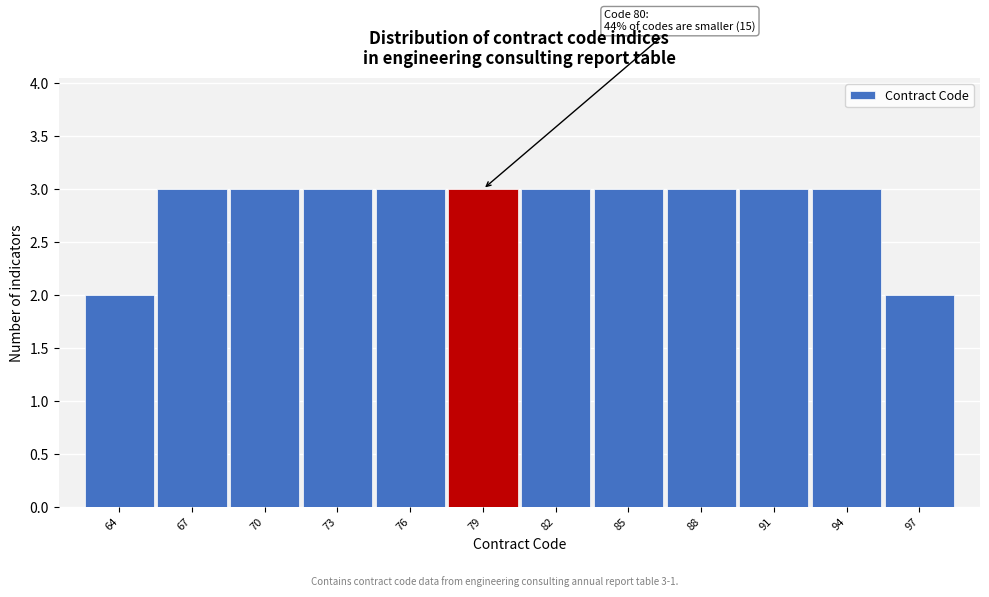

Reading left to right, list all the values displayed in this chart.

2	3	3	3	3	3	3	3	3	3	3	2